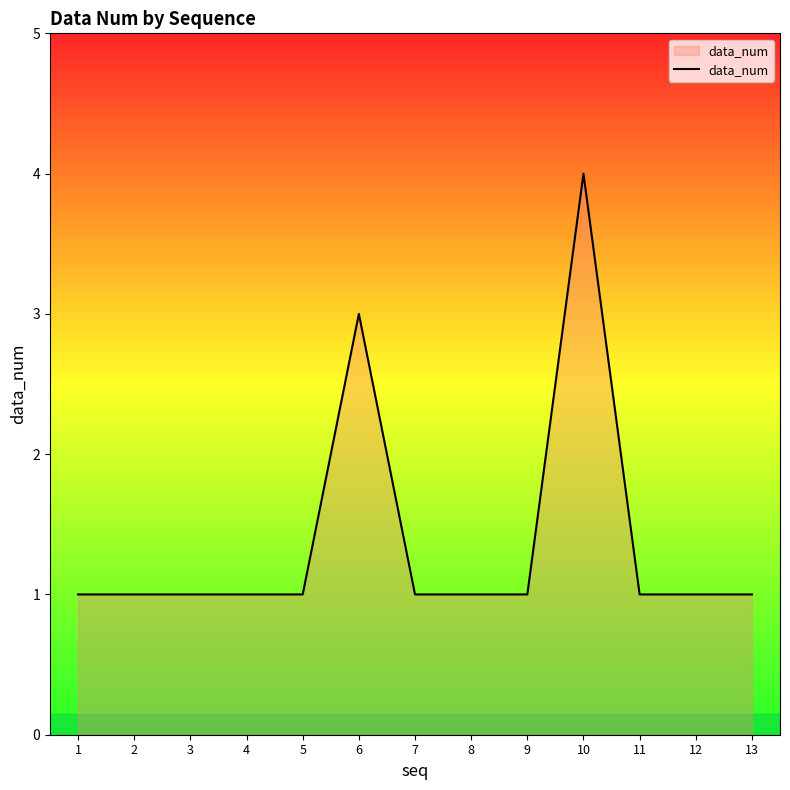

What is the ratio of the value at 5 to the value at 11?

1.0